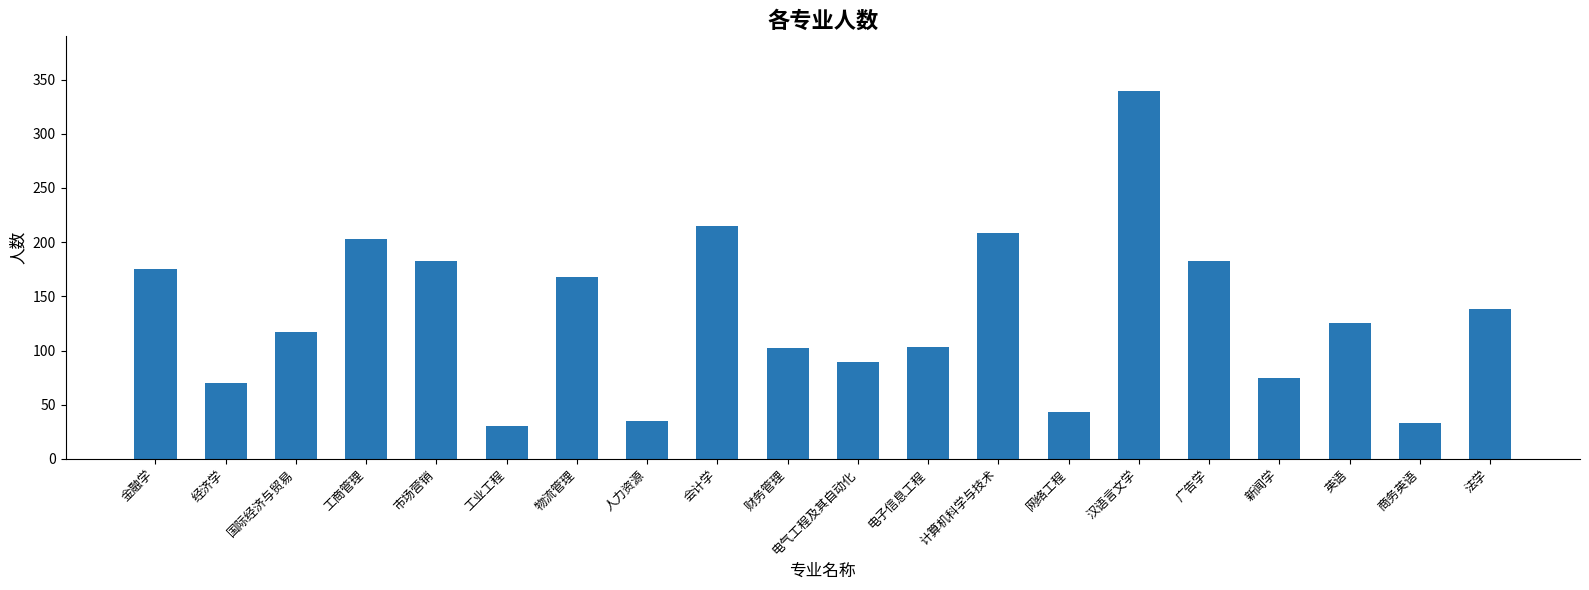

What is the ratio of the value at 网络工程 to the value at 国际经济与贸易?

0.4